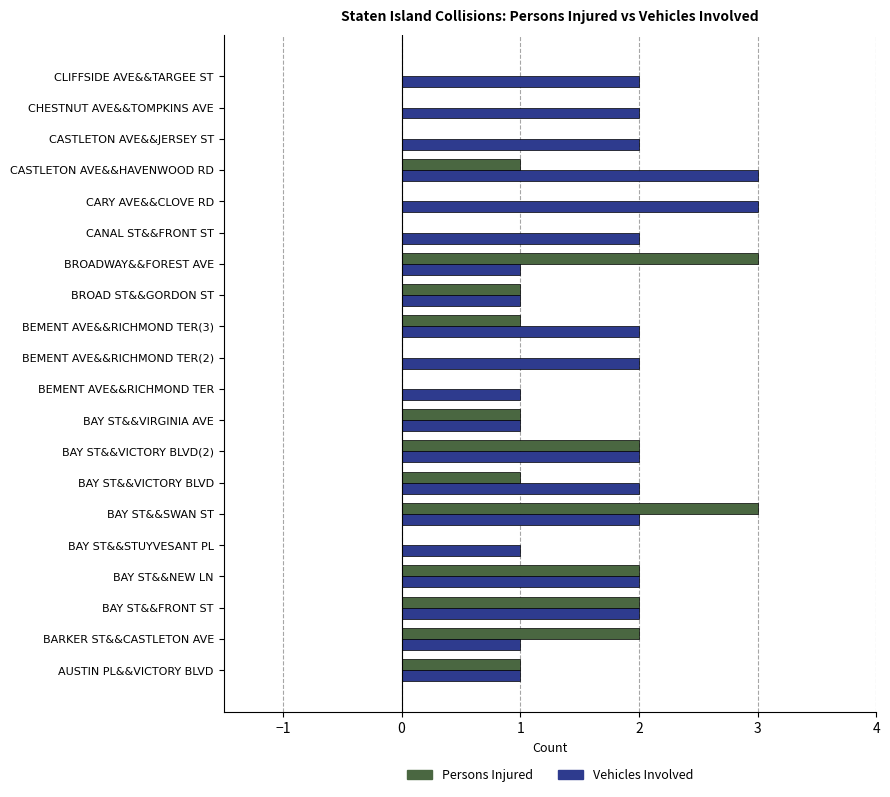

What is the maximum value for Persons Injured?

3